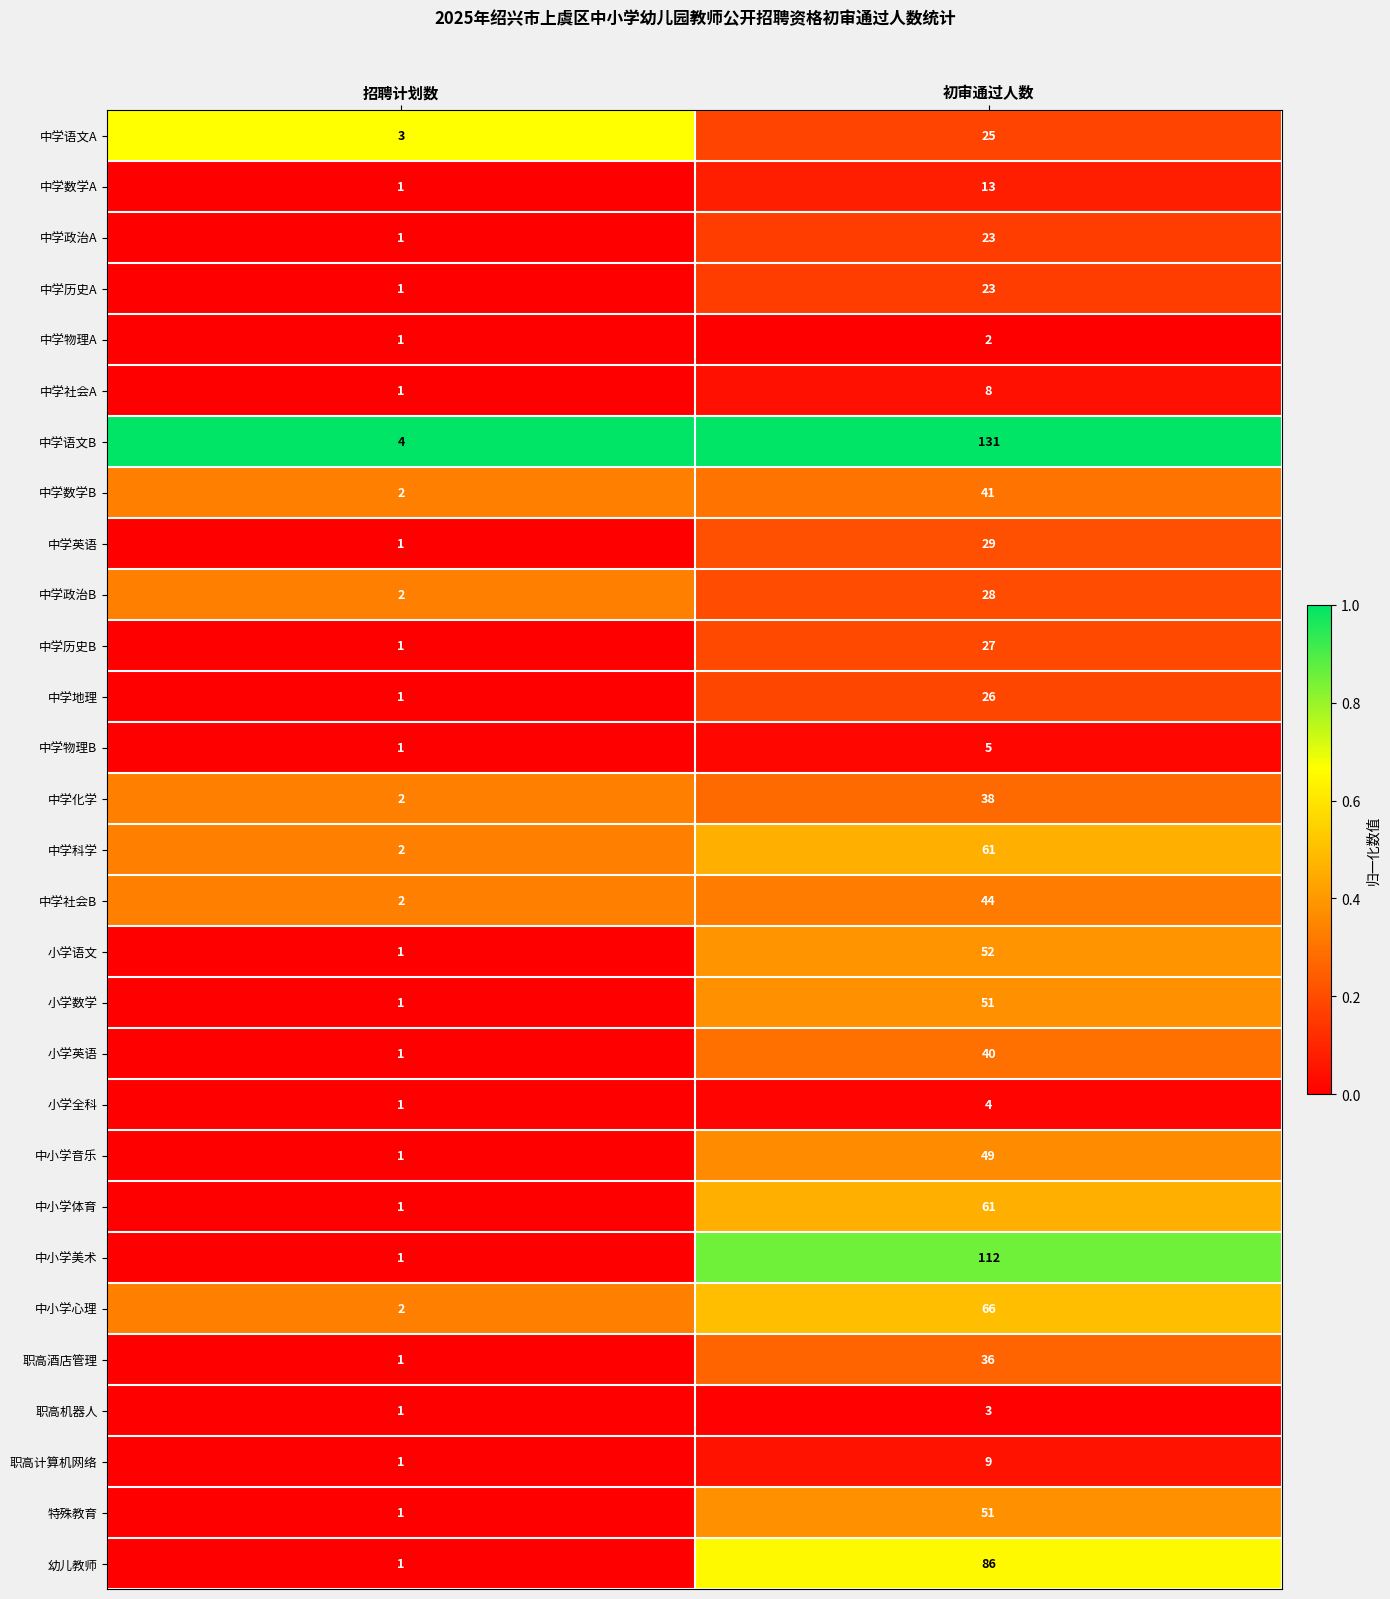

Between 招聘计划数 and 初审通过人数, which series saw the biggest shift?

中学语文B